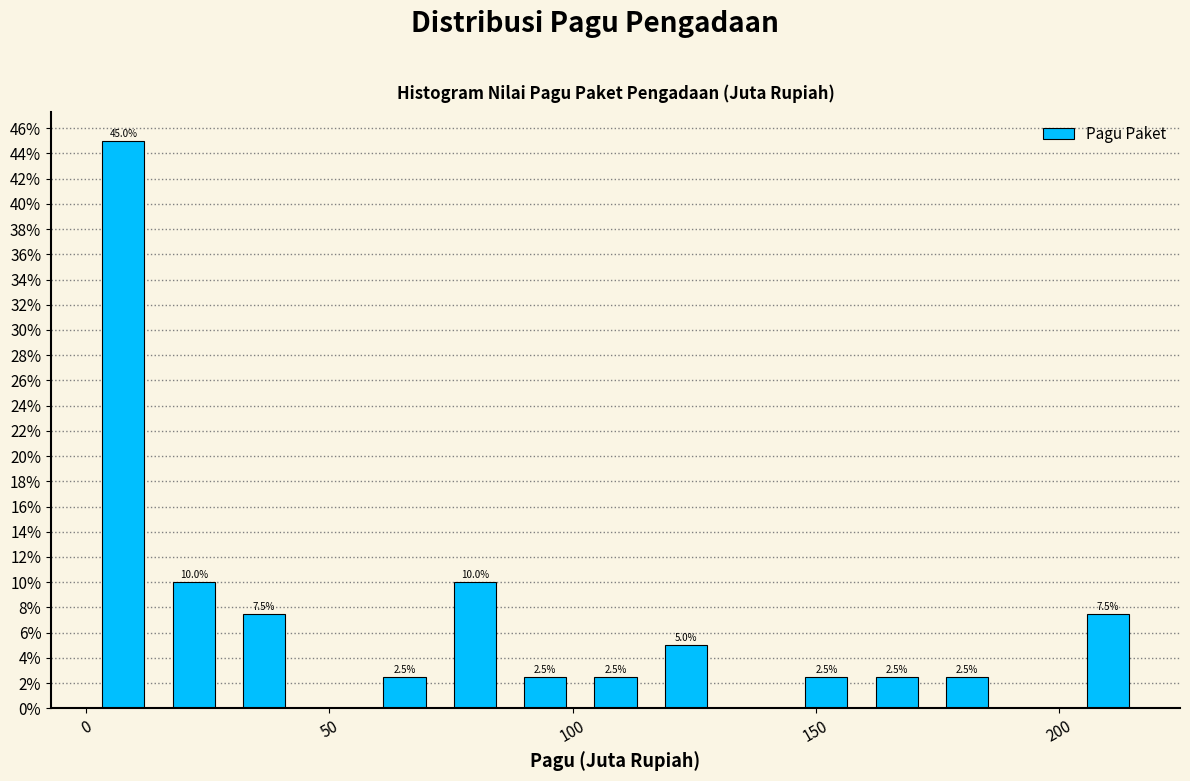

Around what value on the x-axis is the tallest bar? Give the approximate position of its centre, as read against the axis.

10